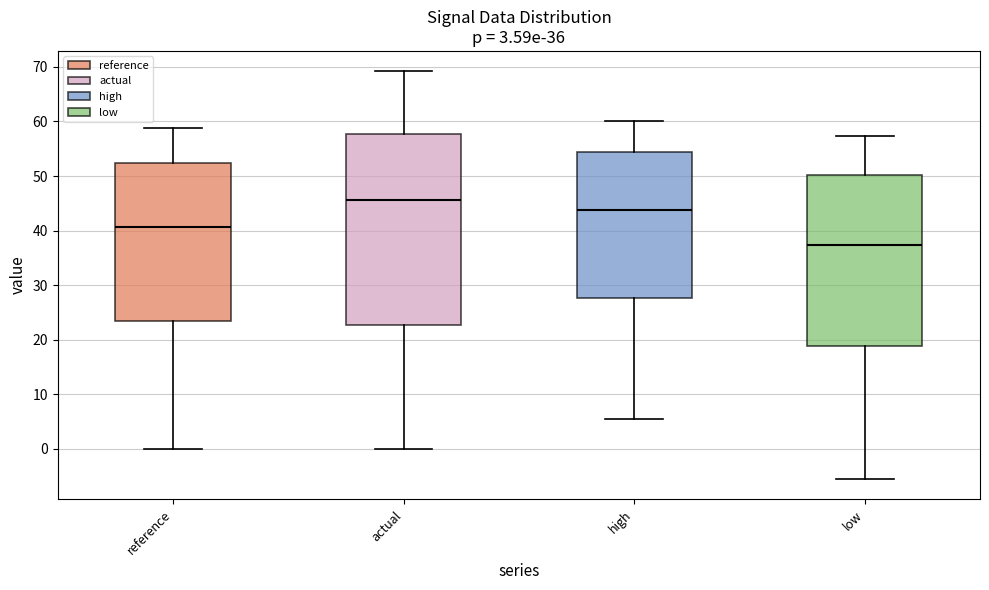

Which box has the lowest median line?

low